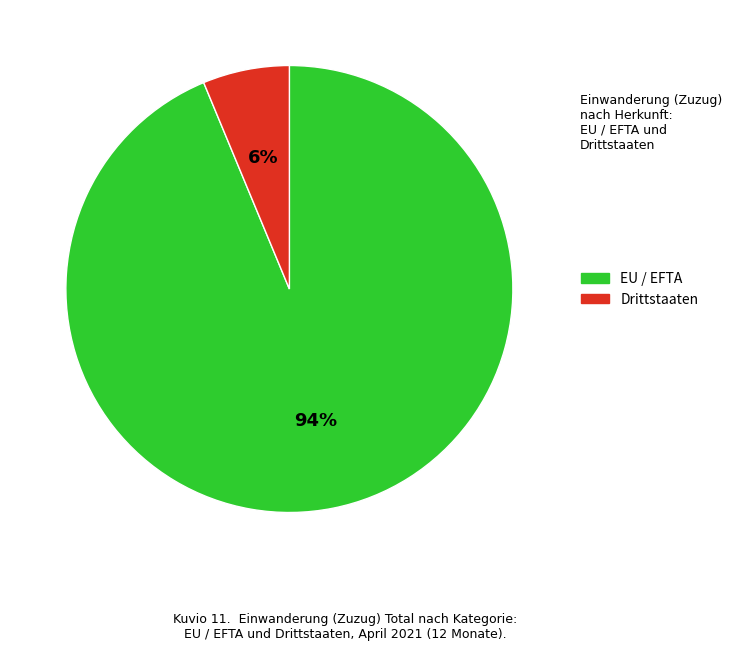

Rank the categories by value from highest to lowest.

EU / EFTA, Drittstaaten